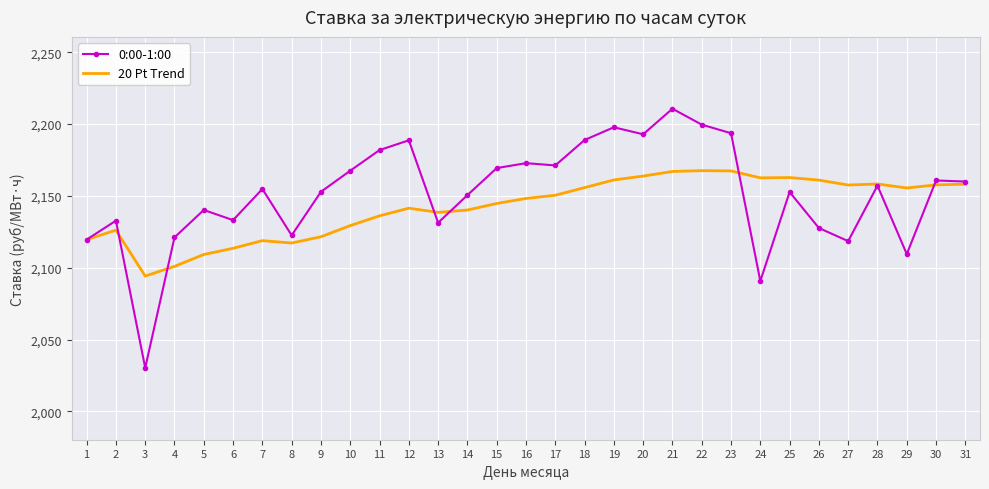

List the series in order of their peak value, highest first.

0:00-1:00, 20 Pt Trend